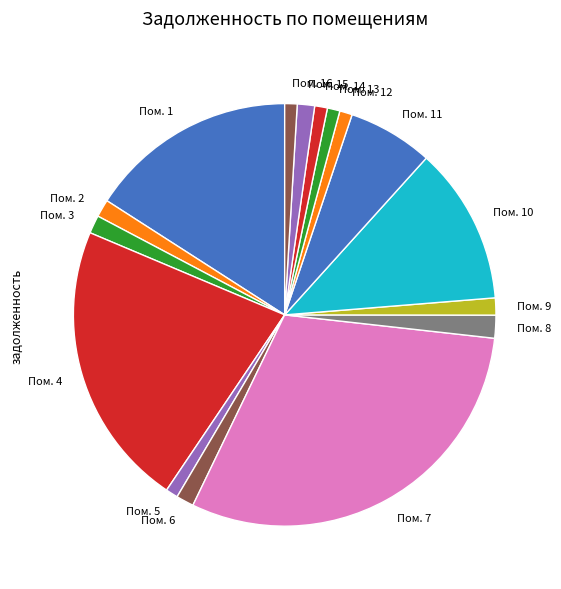

What is the largest slice in the pie chart?

Пом. 7